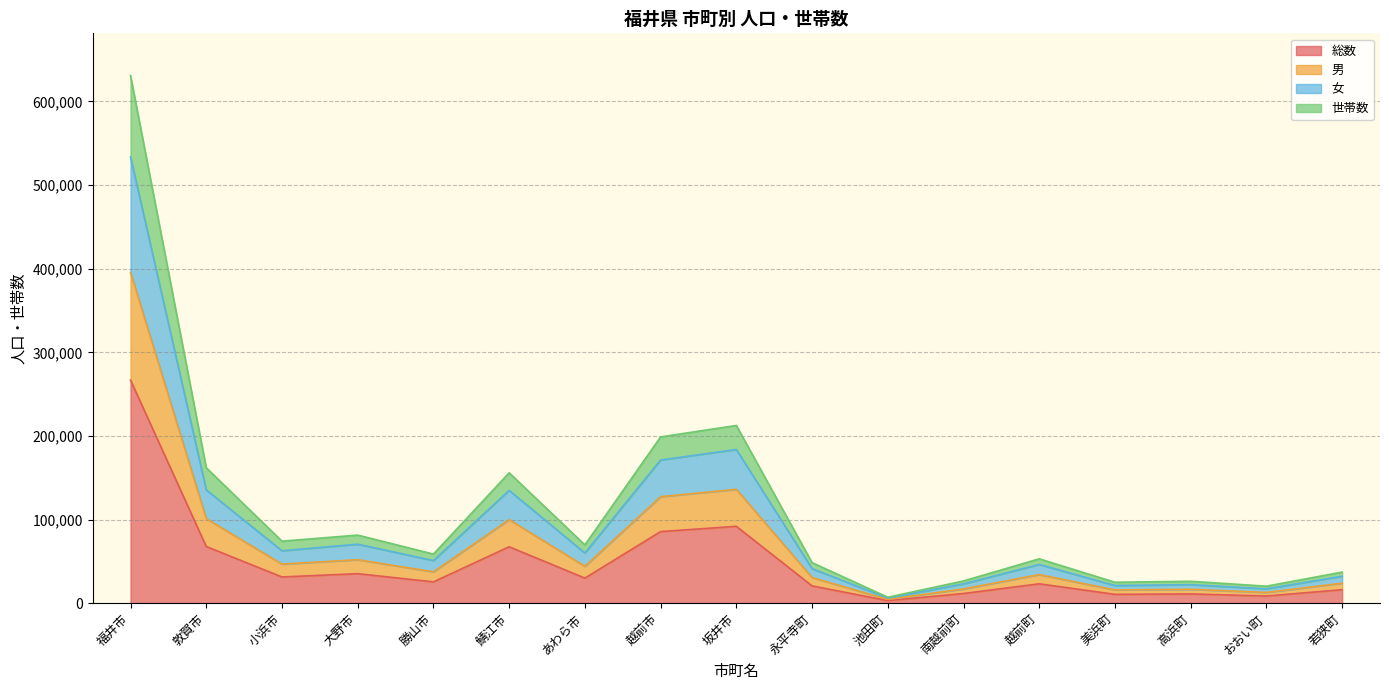

Where is the first local minimum for 総数?

小浜市